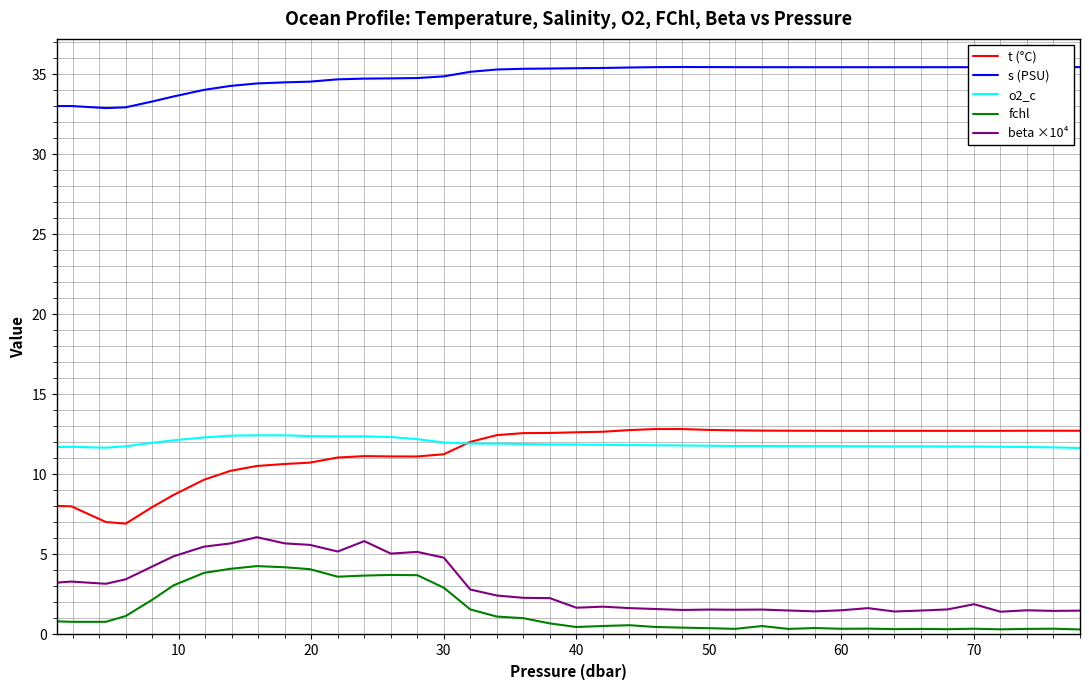

Which series has the largest total across all categories?

s (PSU)